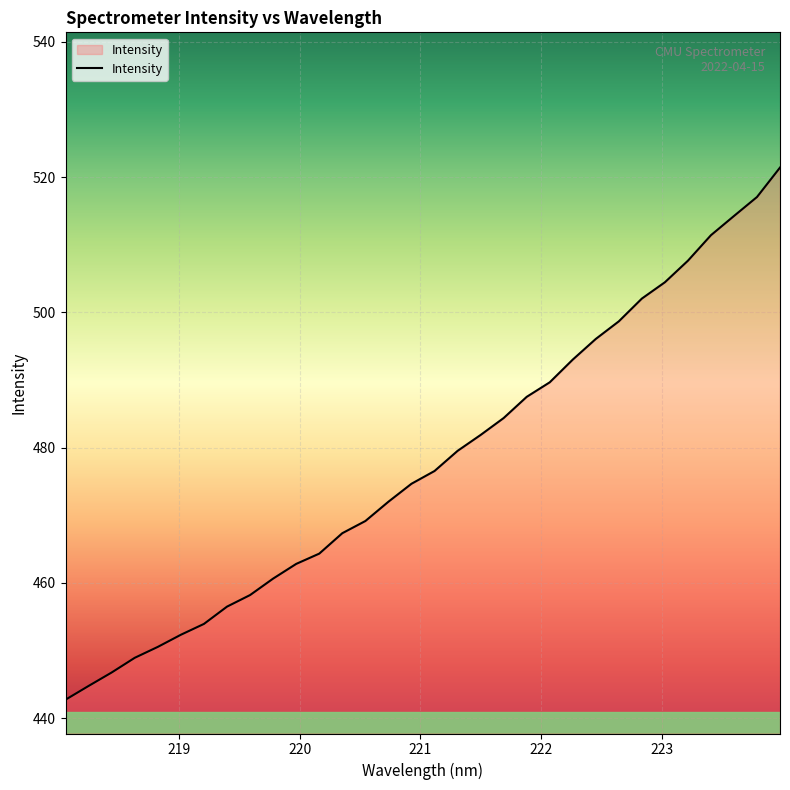

What is the minimum value shown in the chart?

442.7